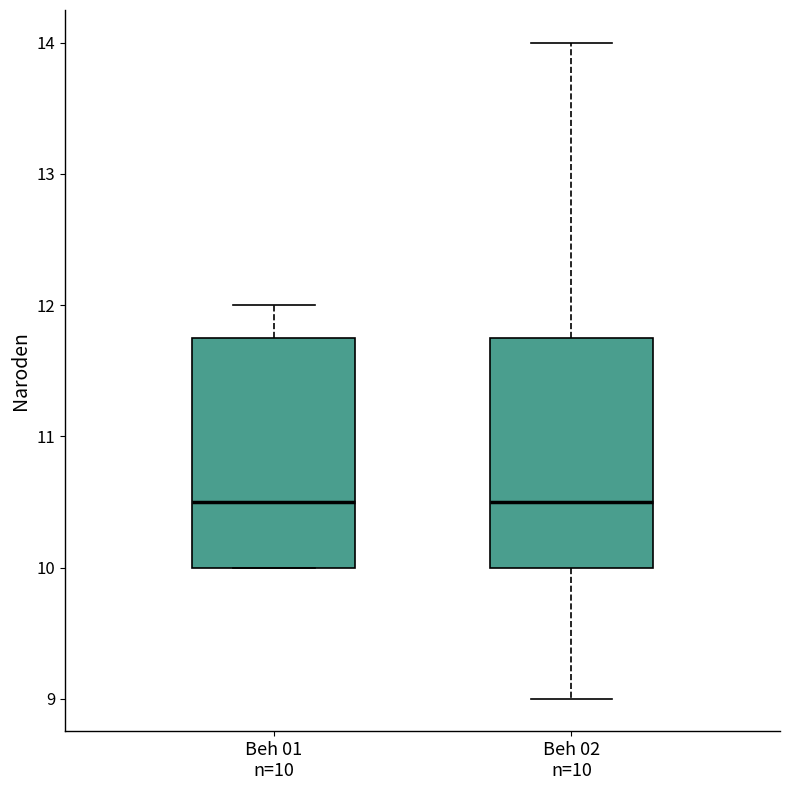

Reading left to right, transcribe this box plot: for each box, give where its median line is, the range the box spans, and where its two whiskers end, as read against the y-axis. The values are not printed on the chart, so give them approximately, as read against the axis.

Beh 01 n=10: median 10.5, box 10.0 to 11.8, whiskers 10.0 to 12.0
Beh 02 n=10: median 10.5, box 10.0 to 11.8, whiskers 9.0 to 14.0